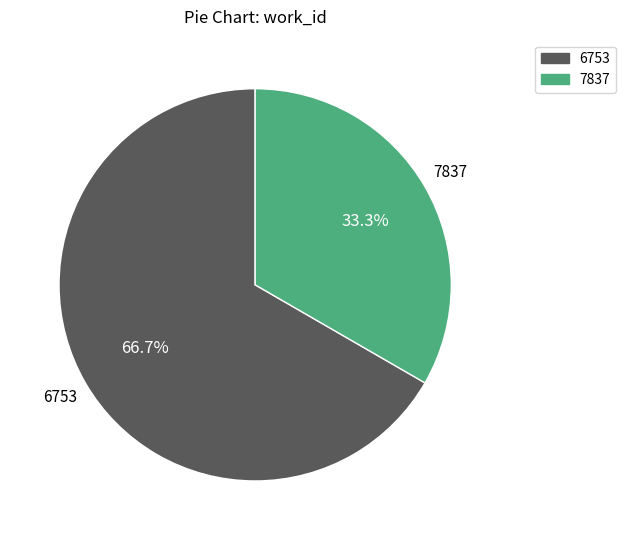

To the nearest percent, what is the average slice percentage?

50%